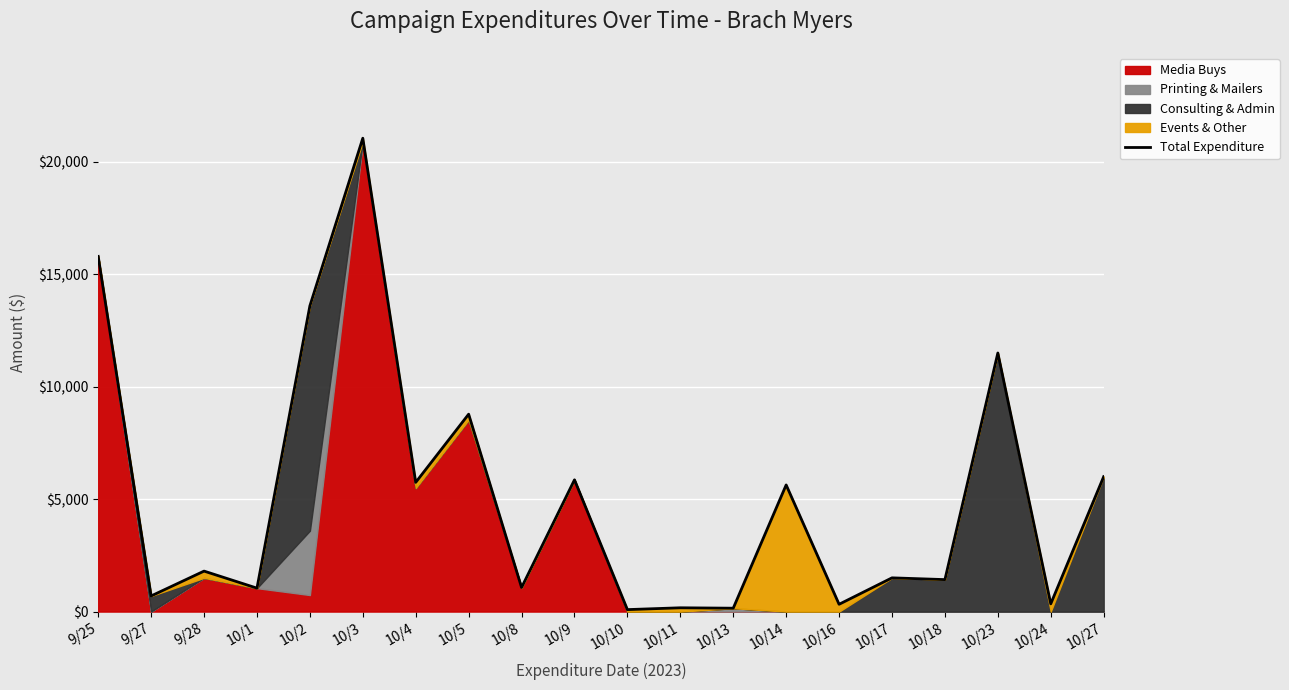

Reading left to right, list all the values displayed in this chart.

15795.9	695.0	1800.0	1042.2	13597.1	21052.0	5746.4	8778.8	1070.6	5859.5	87.5	168.4	150.0	5632.1	324.0	1500.0	1421.6	11500.0	343.9	6000.0